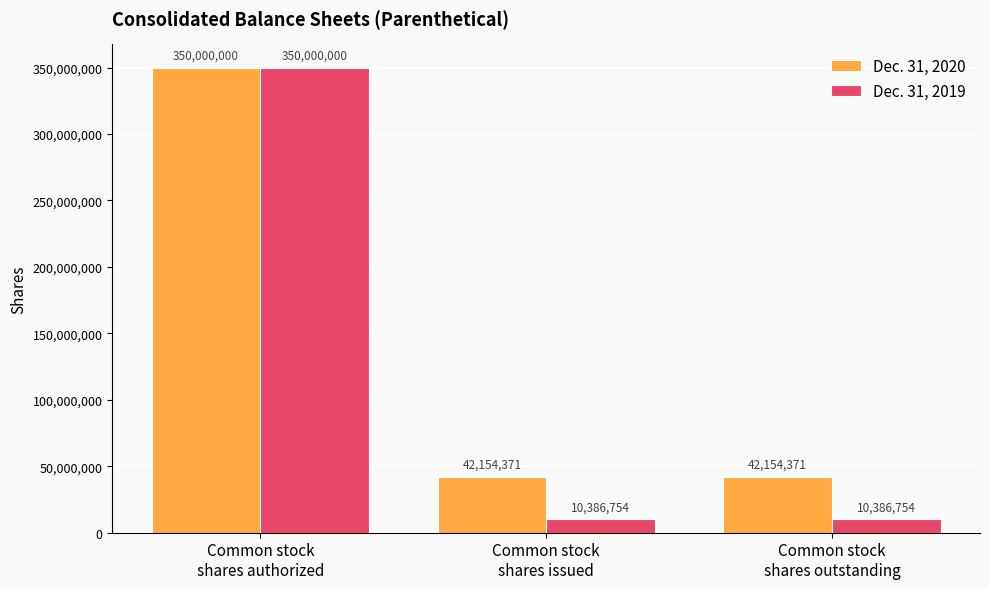

How many bars are there in each group?

2